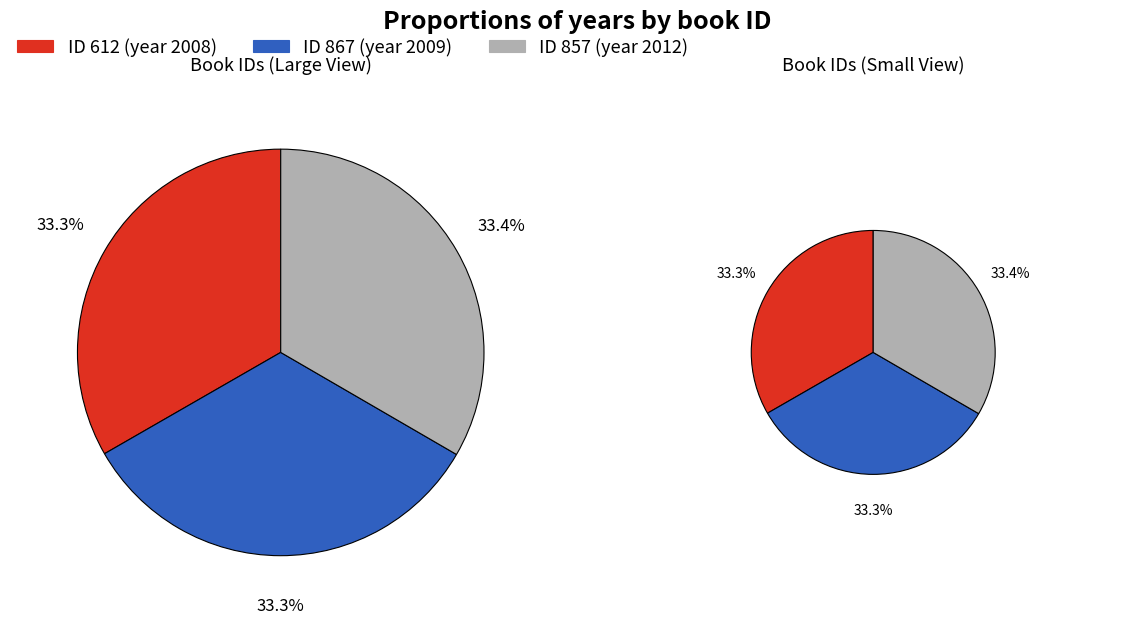

What percentage do 612 and 867 together represent?

66.6%